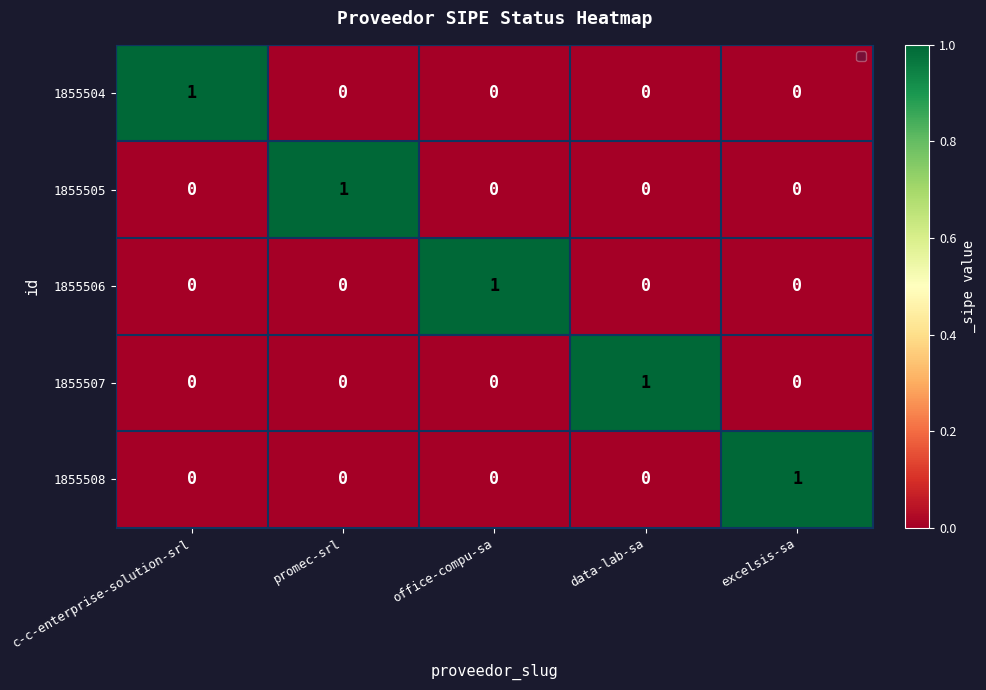

At how many categories does at least one series exceed 0?

5